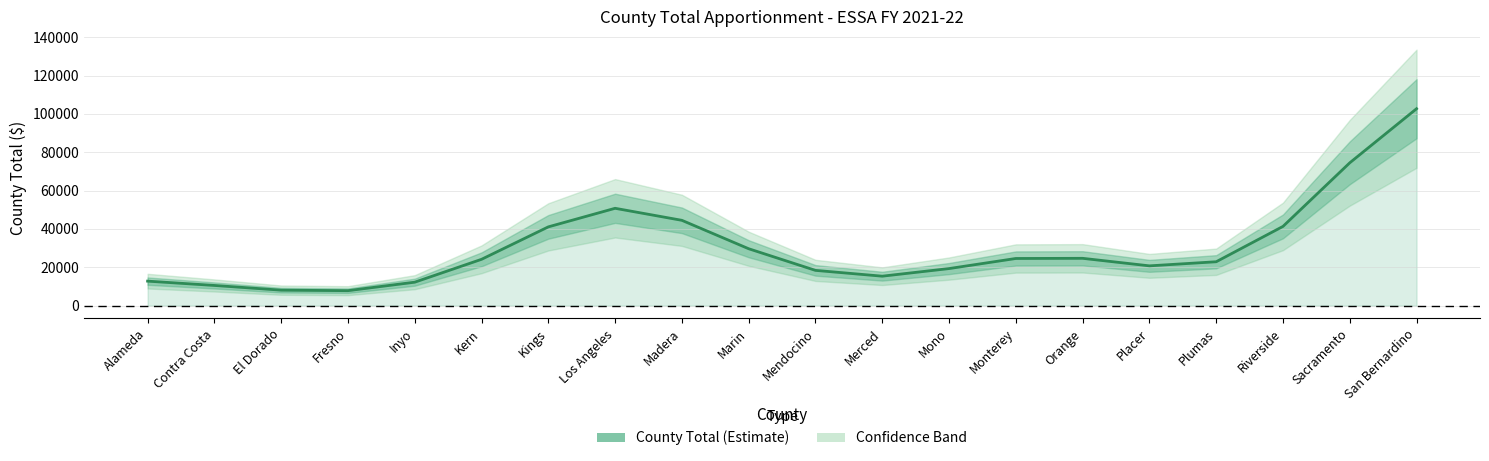

What is the label of the 17th point from the left?

Plumas